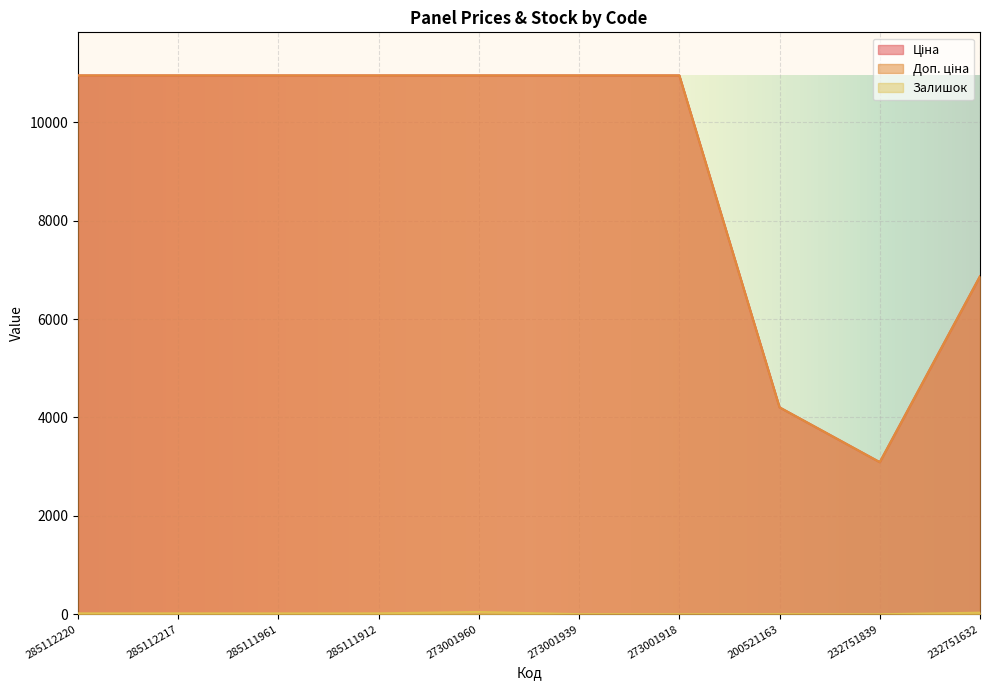

Reading left to right, transcribe all the data shown in this chart.

Ціна: 285112220=10952.0	285112217=10952.0	285111961=10952.0	285111912=10952.0	273001960=10952.0	273001939=10952.0	273001918=10952.0	200521163=4204.8	232751839=3091.2	232751632=6869.4
Доп. ціна: 285112220=10952.0	285112217=10952.0	285111961=10952.0	285111912=10952.0	273001960=10952.0	273001939=10952.0	273001918=10952.0	200521163=4205.0	232751839=3091.0	232751632=6869.4
Залишок: 285112220=18.0	285112217=18.0	285111961=17.0	285111912=18.0	273001960=46.0	273001939=2.0	273001918=0.0	200521163=2.0	232751839=0.0	232751632=32.0